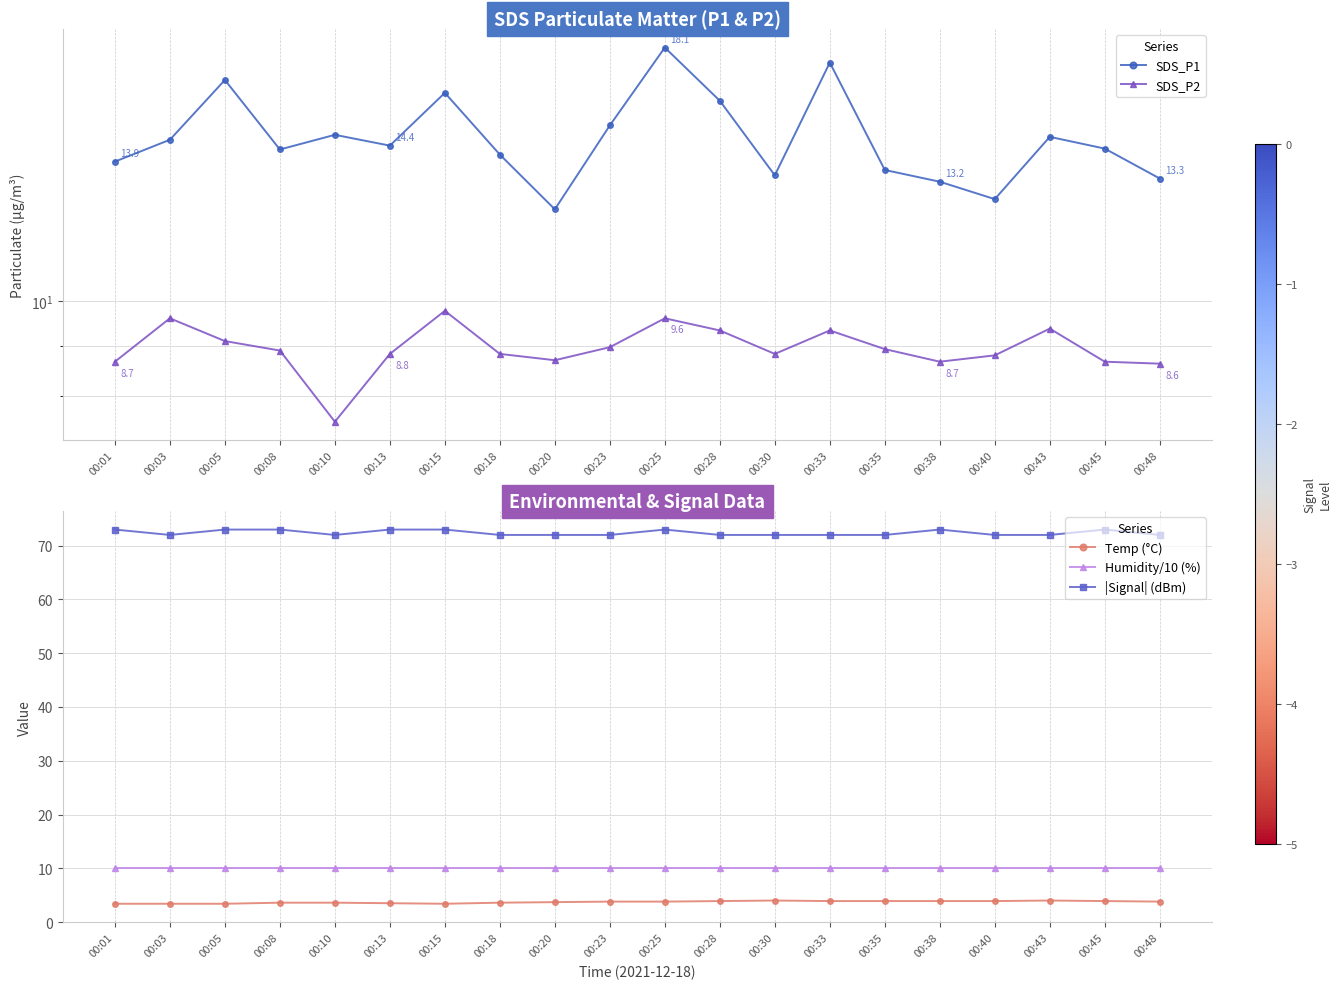

Where is the first local maximum for |Signal| (dBm)?

00:25